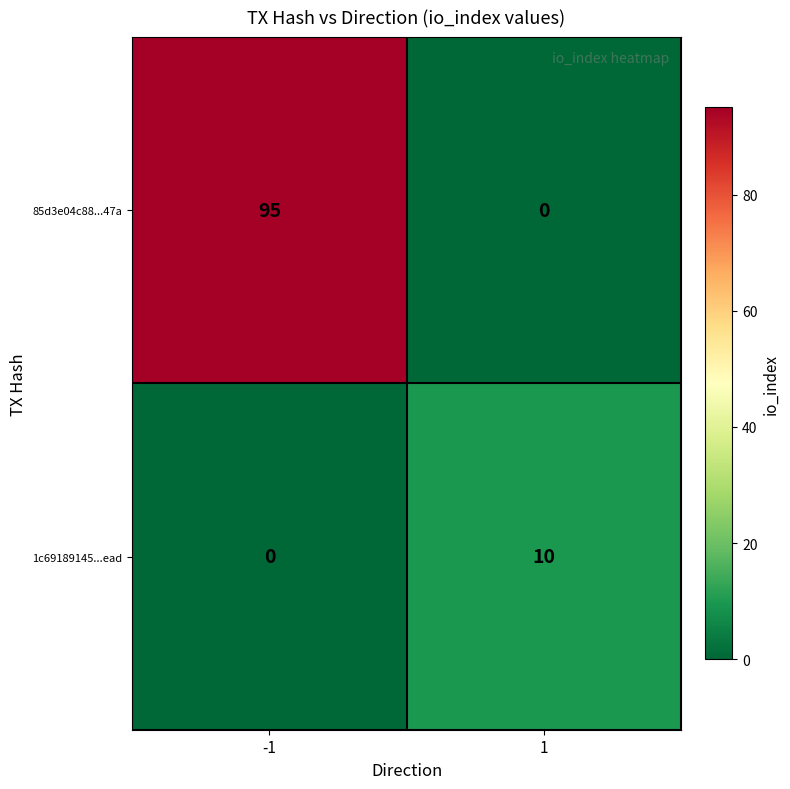

What is the total value across all series at 1?

10